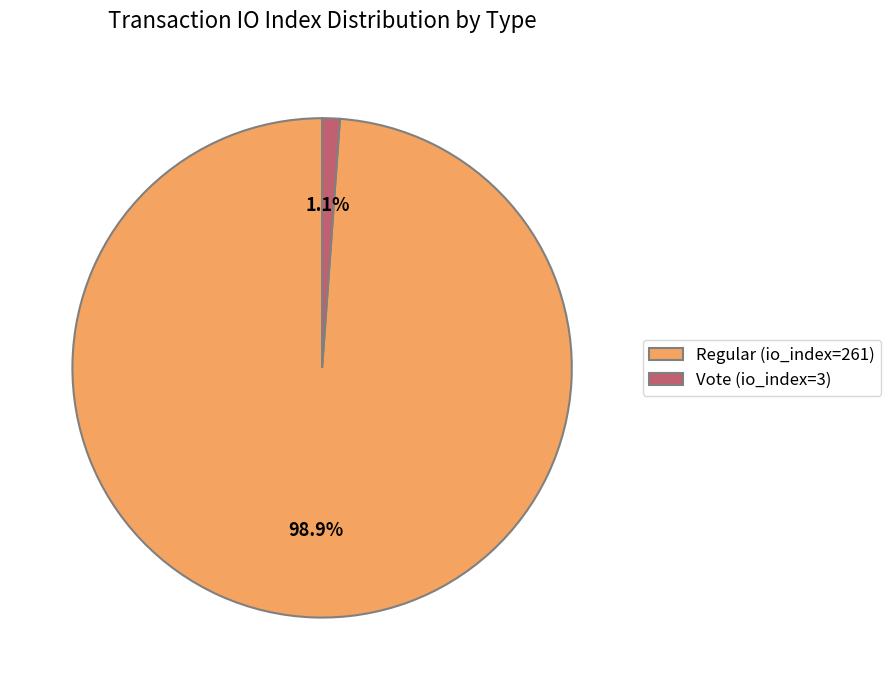

The Vote (io_index=3) slice represents 1% of the pie. True or false?

True